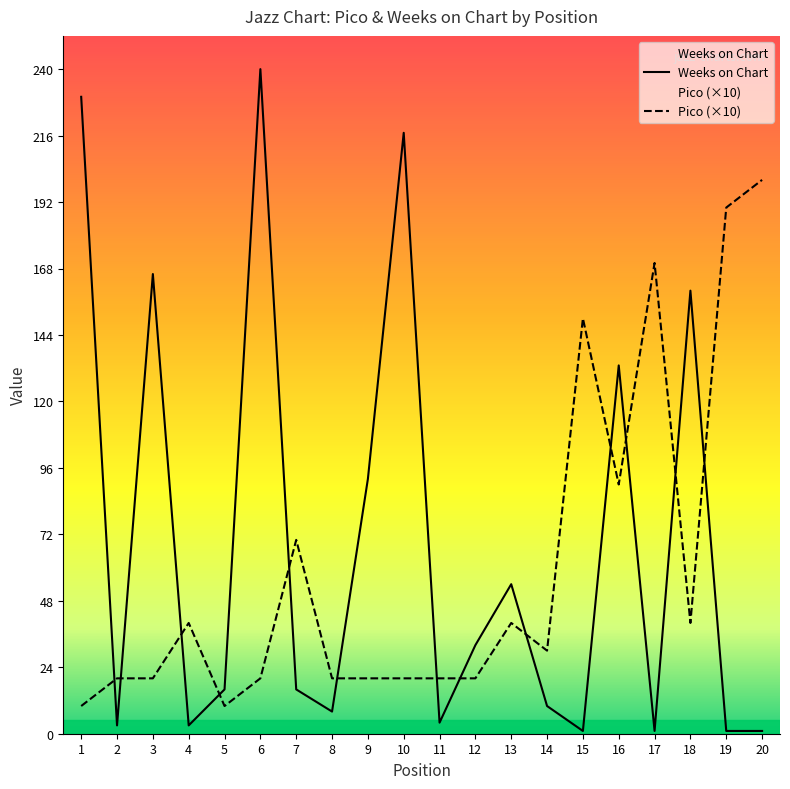

How many lines are shown in the chart?

2